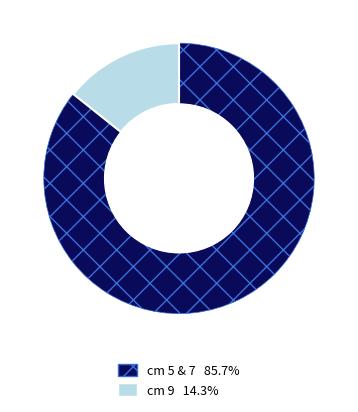

Is there any slice that represents more than half of the pie?

Yes